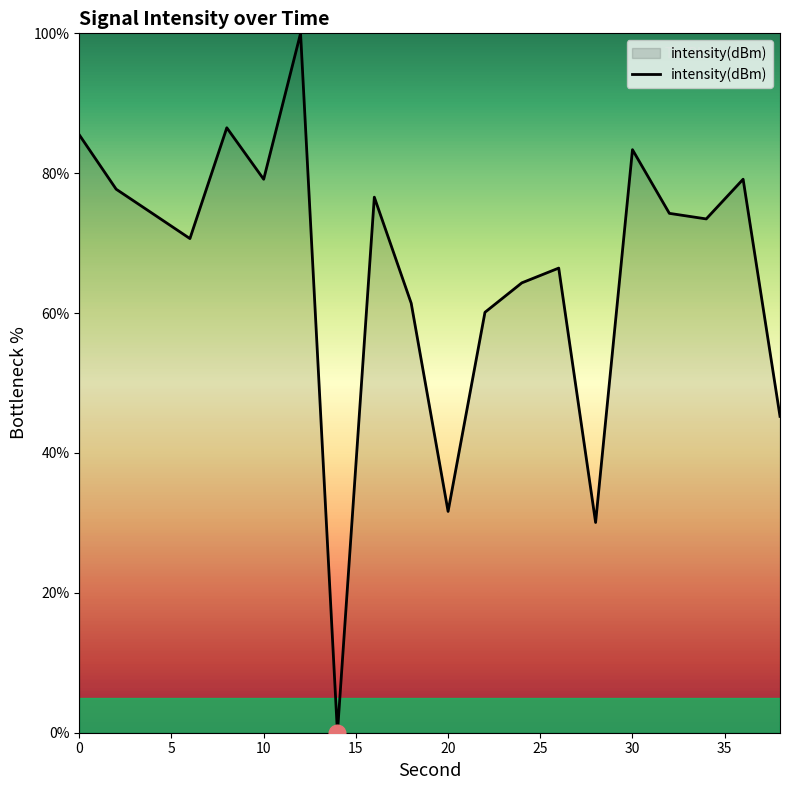

What is the maximum value shown in the chart?

100.0